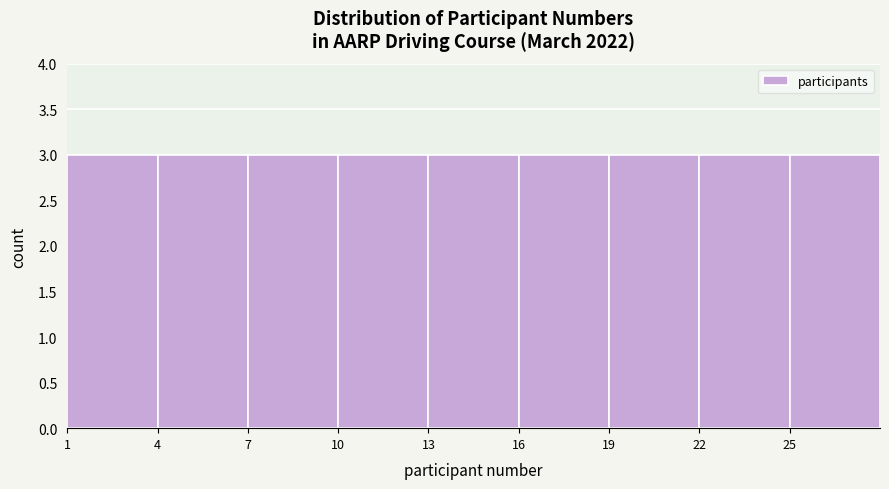

Reading left to right, transcribe this chart: for each bar, give the range it covers on the x-axis and its height. The values are not printed on the chart, so give them approximately, as read against the axis.

1 to 4: 3
4 to 7: 3
7 to 10: 3
10 to 13: 3
13 to 16: 3
16 to 19: 3
19 to 22: 3
22 to 25: 3
25 to 28: 3